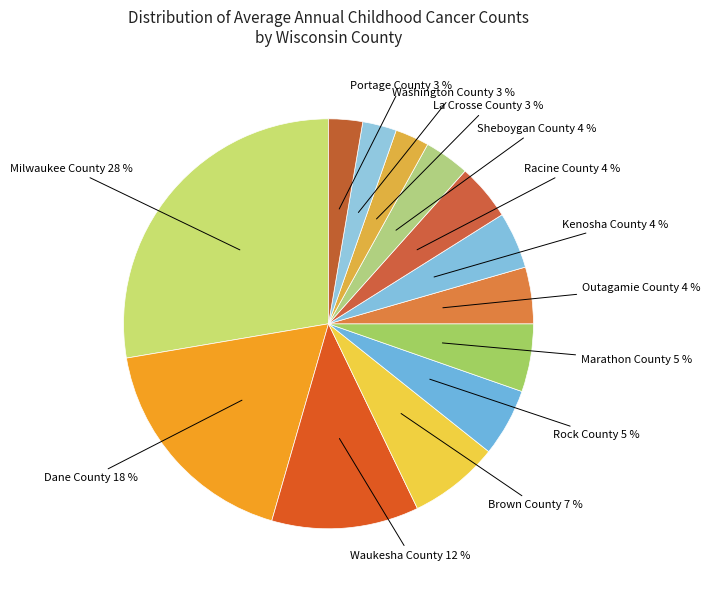

To the nearest percent, what is the combined percentage of Brown County and Waukesha County?

19%